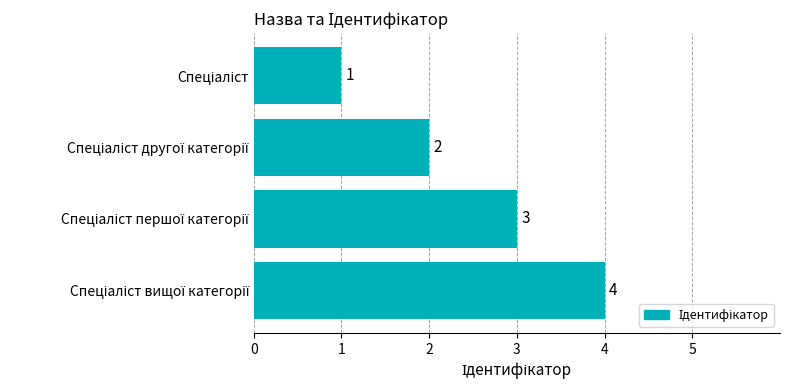

How many data points are less than 3?

2